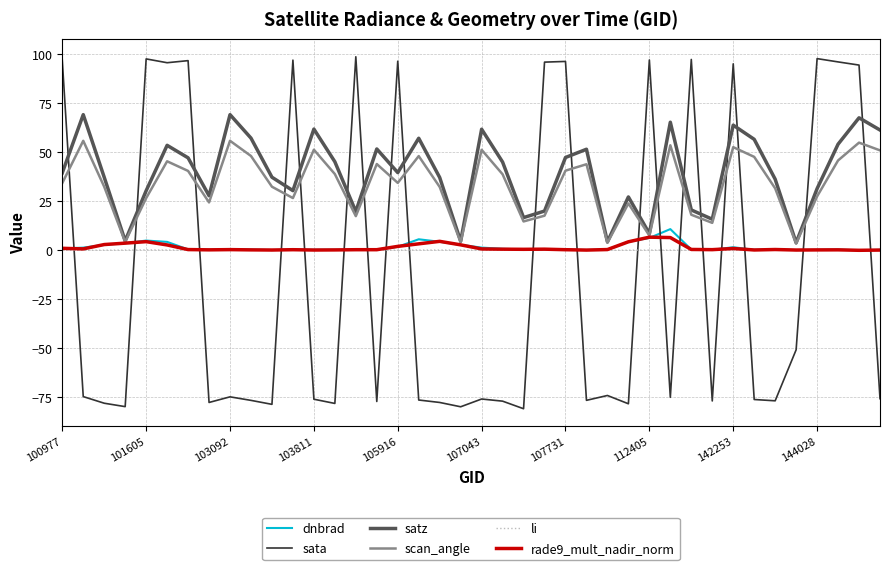

True or false: li and sata cross at least once.

True